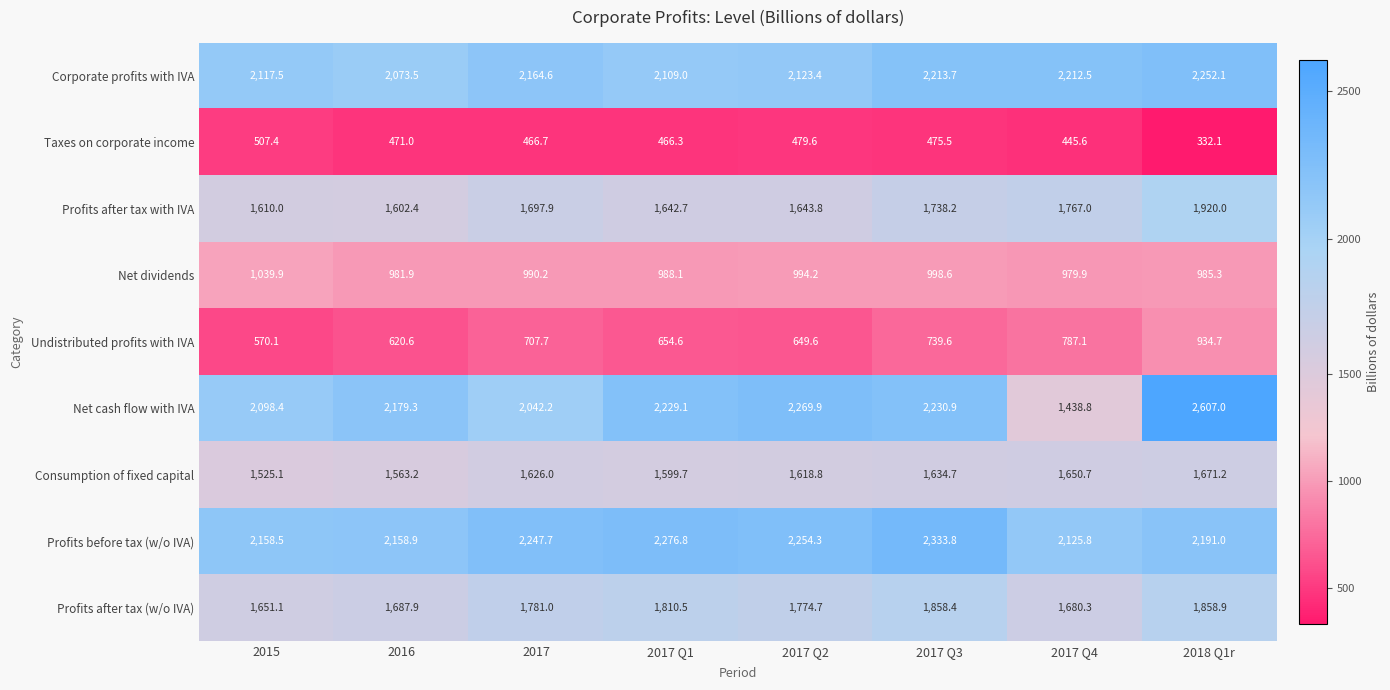

How many distinct data groups are displayed?

9